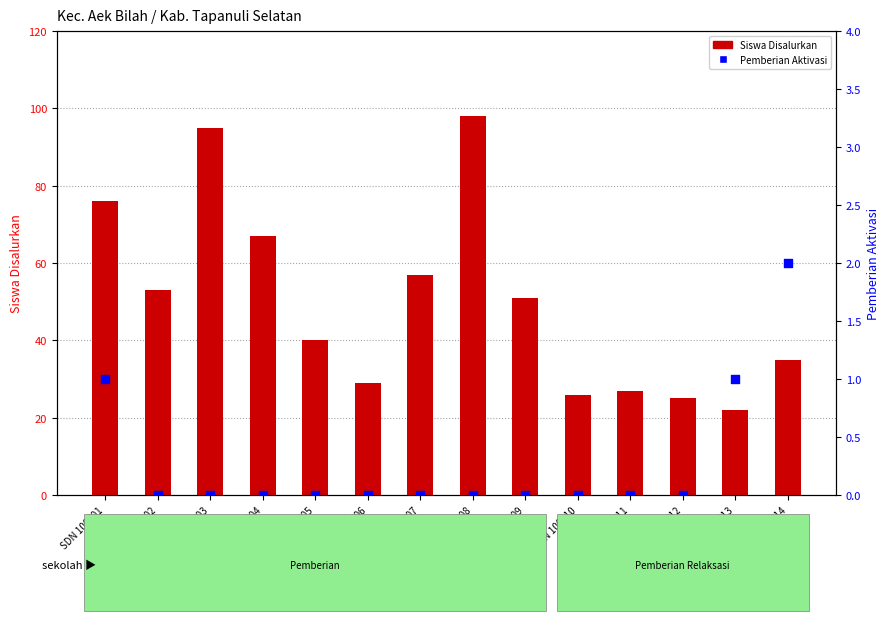

What is the total value across all series at SDN 100506?

29